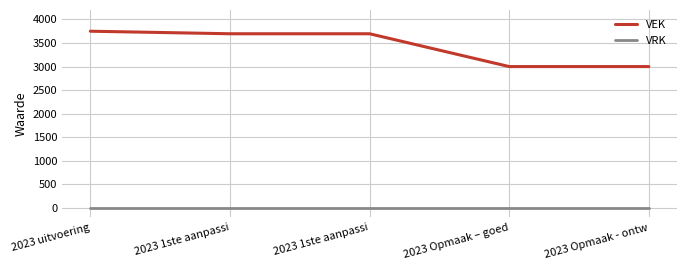

True or false: VEK and VRK cross at least once.

False